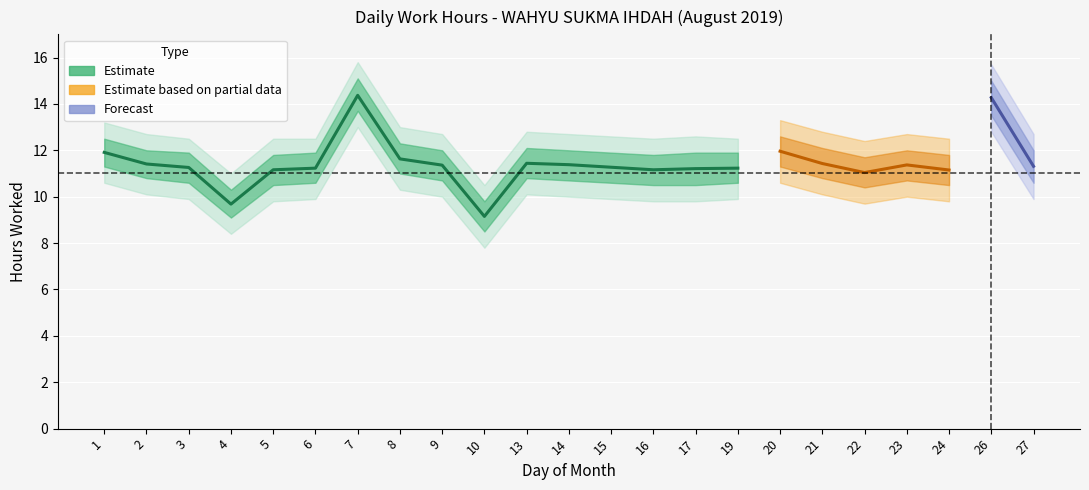

Reading left to right, list all the values displayed in this chart.

Low (hours): 11.9	11.4	11.3	9.7	11.2	11.2	14.4	11.6	11.4	9.2	11.4	11.4	11.3	11.2	11.2	11.2	12.0	11.4	11.0	11.4	11.2	14.3	11.3
upper_ci: 12.5	12.0	11.9	10.3	11.8	11.9	15.1	12.3	12.0	9.8	12.1	12.0	11.9	11.8	11.9	11.9	12.6	12.1	11.7	12.0	11.8	15.0	12.0
lower_ci: 11.3	10.8	10.6	9.1	10.5	10.6	13.7	11.0	10.7	8.5	10.8	10.7	10.6	10.5	10.5	10.6	11.3	10.8	10.4	10.7	10.5	13.5	10.6
upper_ci2: 13.2	12.7	12.5	11.0	12.5	12.5	15.8	13.0	12.7	10.5	12.8	12.7	12.6	12.5	12.6	12.5	13.3	12.8	12.4	12.7	12.5	15.7	12.7
lower_ci2: 10.6	10.1	9.9	8.4	9.8	9.9	13.0	10.3	10.0	7.8	10.1	10.0	9.9	9.8	9.8	9.9	10.6	10.1	9.7	10.0	9.8	12.8	9.9